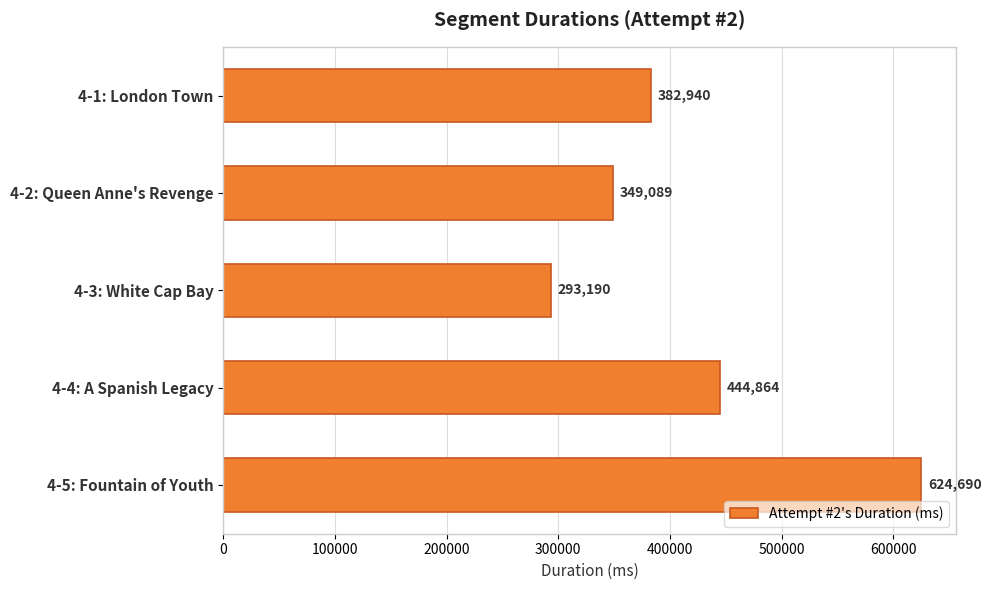

How many series are shown in this chart?

1